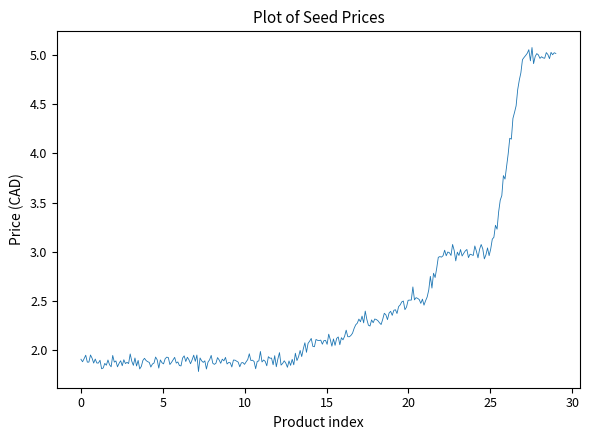

What is the difference between the maximum and minimum values?

3.3